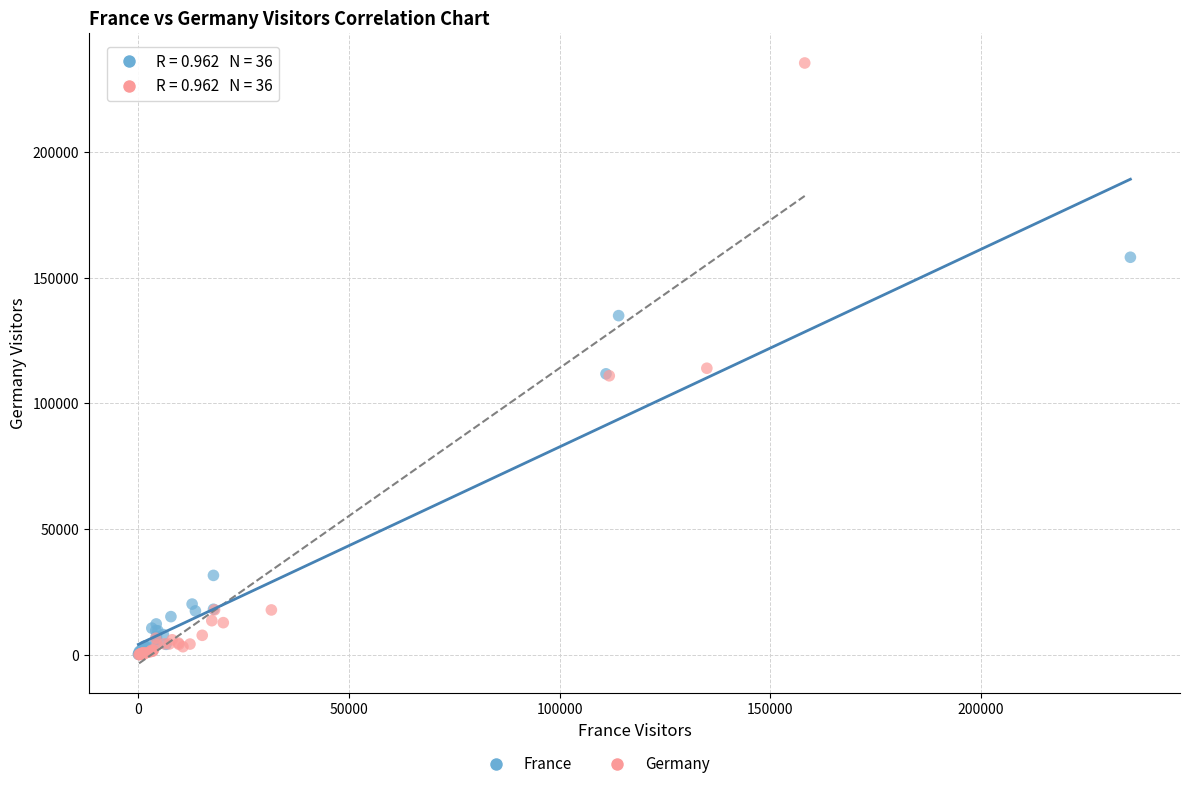

Which series has the largest Y range (max minus min)?

Germany